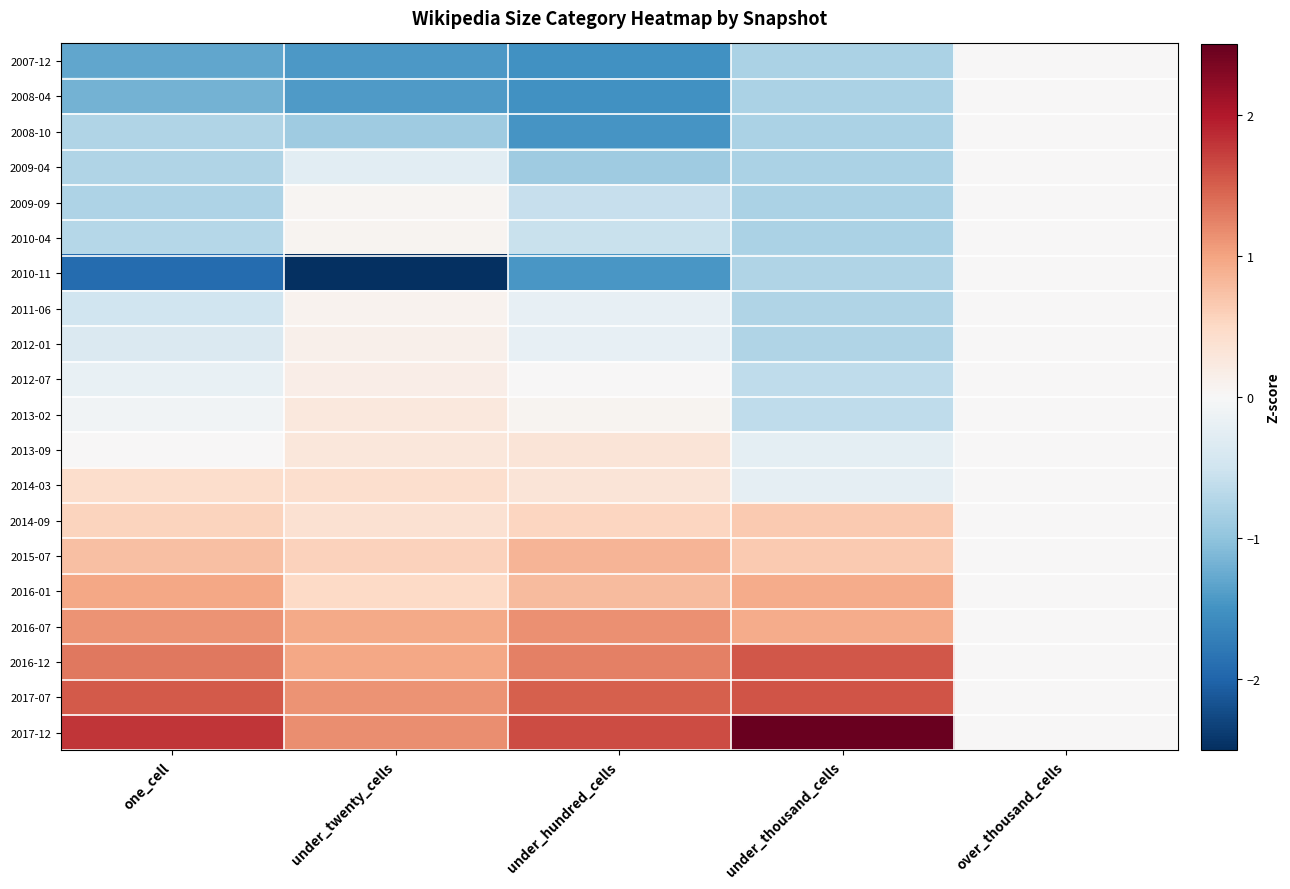

What is the greatest value displayed?

2.5